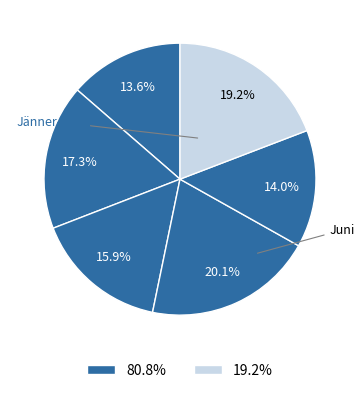

Which category has the smallest portion of the pie?

Jänner